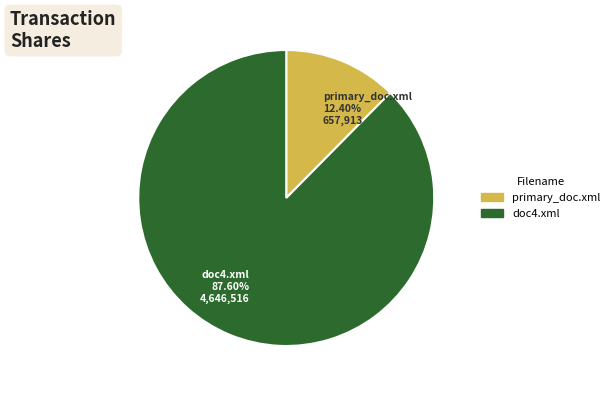

Which slice represents more than half of the pie?

doc4.xml